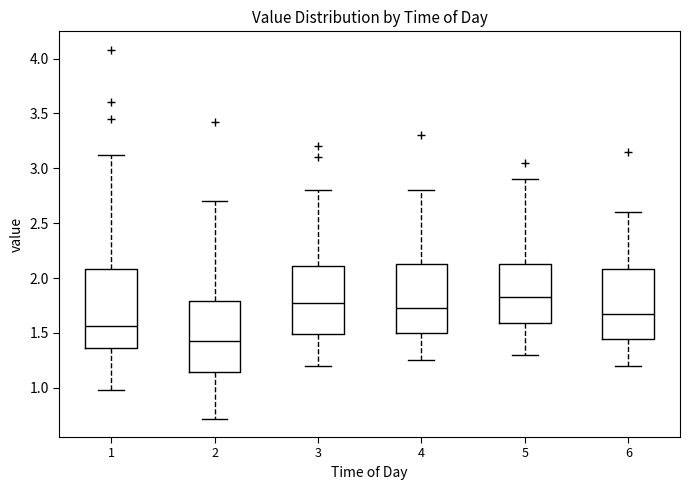

Reading left to right, transcribe this box plot: for each box, give where its median line is, the range the box spans, and where its two whiskers end, as read against the y-axis. The values are not printed on the chart, so give them approximately, as read against the axis.

1: median 1.55, box 1.35 to 2.10, whiskers 1.00 to 3.10
2: median 1.45, box 1.15 to 1.80, whiskers 0.70 to 2.70
3: median 1.80, box 1.50 to 2.10, whiskers 1.20 to 2.80
4: median 1.75, box 1.50 to 2.15, whiskers 1.25 to 2.80
5: median 1.85, box 1.60 to 2.15, whiskers 1.30 to 2.90
6: median 1.70, box 1.45 to 2.10, whiskers 1.20 to 2.60